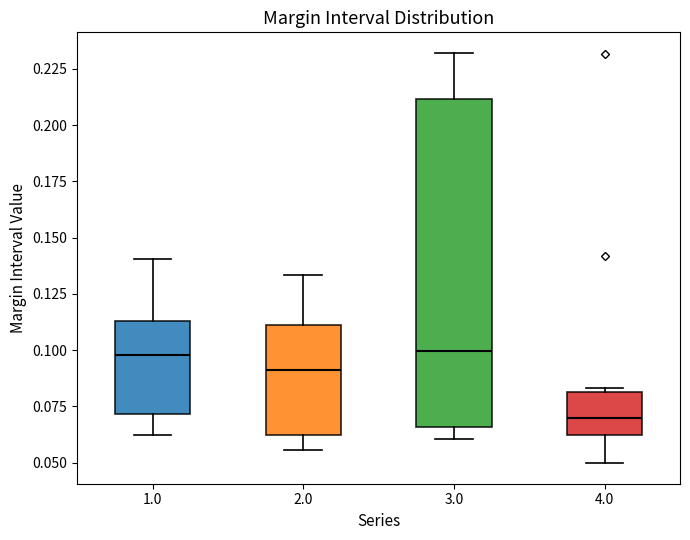

Where does the lower whisker of the box at x = 3.0 end on the y-axis? The values are not printed on the chart, so give them approximately, as read against the axis.

0.060